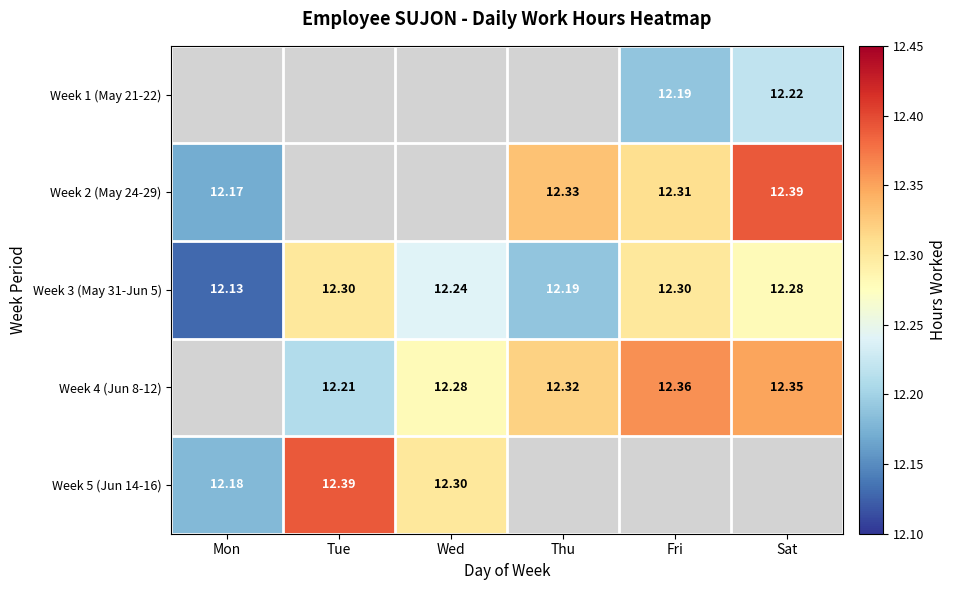

Is it true that Week 1 (May 21-22) equals 12.2 at Sat?

True